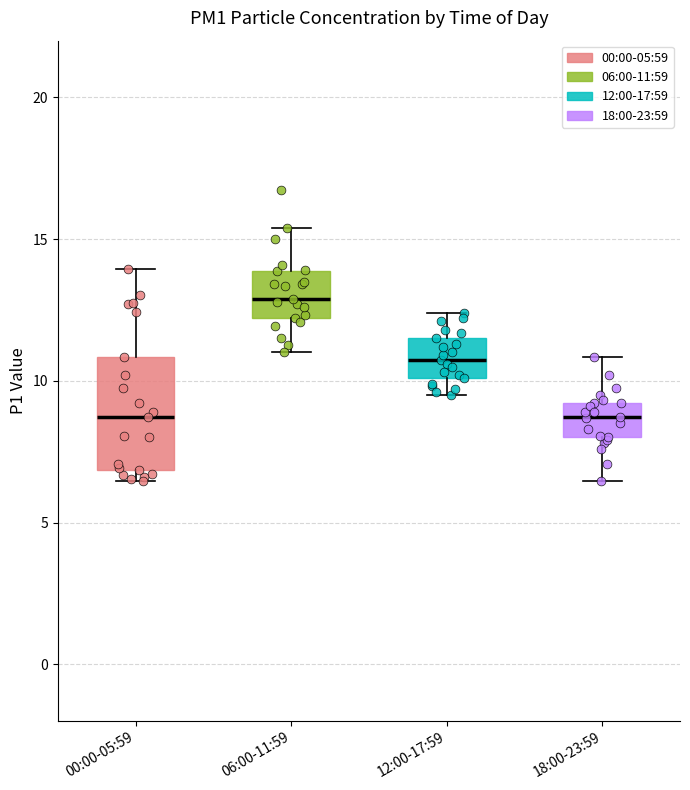

Reading left to right, read every box against the y-axis: the position of its median line, the range the box covers, and the ends of its whiskers. The values are not printed on the chart, so give them approximately, as read against the axis.

00:00-05:59: median 8.5, box 7.0 to 11.0, whiskers 6.5 to 14.0
06:00-11:59: median 13.0, box 12.0 to 14.0, whiskers 11.0 to 15.5
12:00-17:59: median 11.0, box 10.0 to 11.5, whiskers 9.5 to 12.5
18:00-23:59: median 8.5, box 8.0 to 9.0, whiskers 6.5 to 11.0